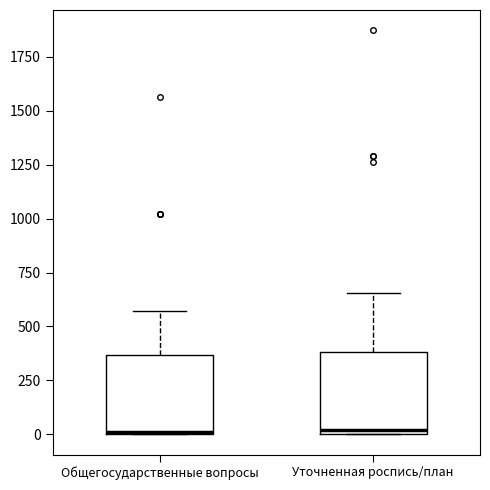

Reading left to right, read every box against the y-axis: the position of its median line, the range the box covers, and the ends of its whiskers. The values are not printed on the chart, so give them approximately, as read against the axis.

Общегосударственные вопросы: median 0, box 0 to 350, whiskers 0 to 550
Уточненная роспись/план: median 0 (just above the box's lower edge), box 0 to 400, whiskers 0 to 650